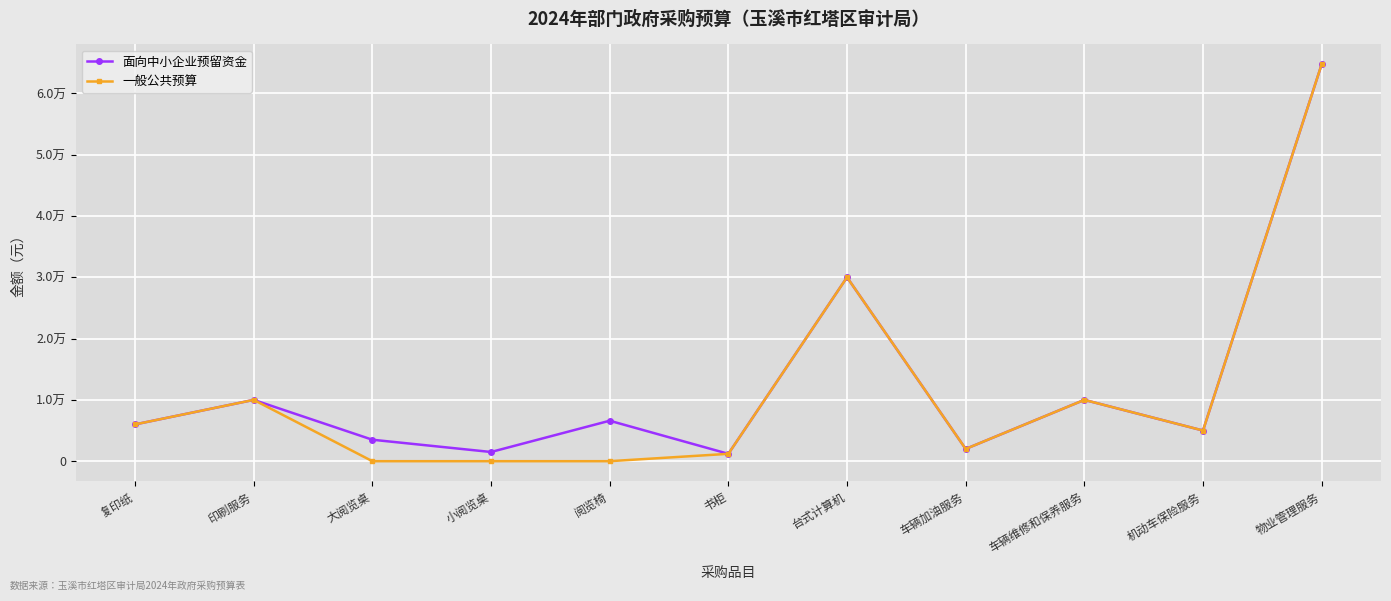

What are all the series names shown in the legend?

面向中小企业预留资金, 一般公共预算